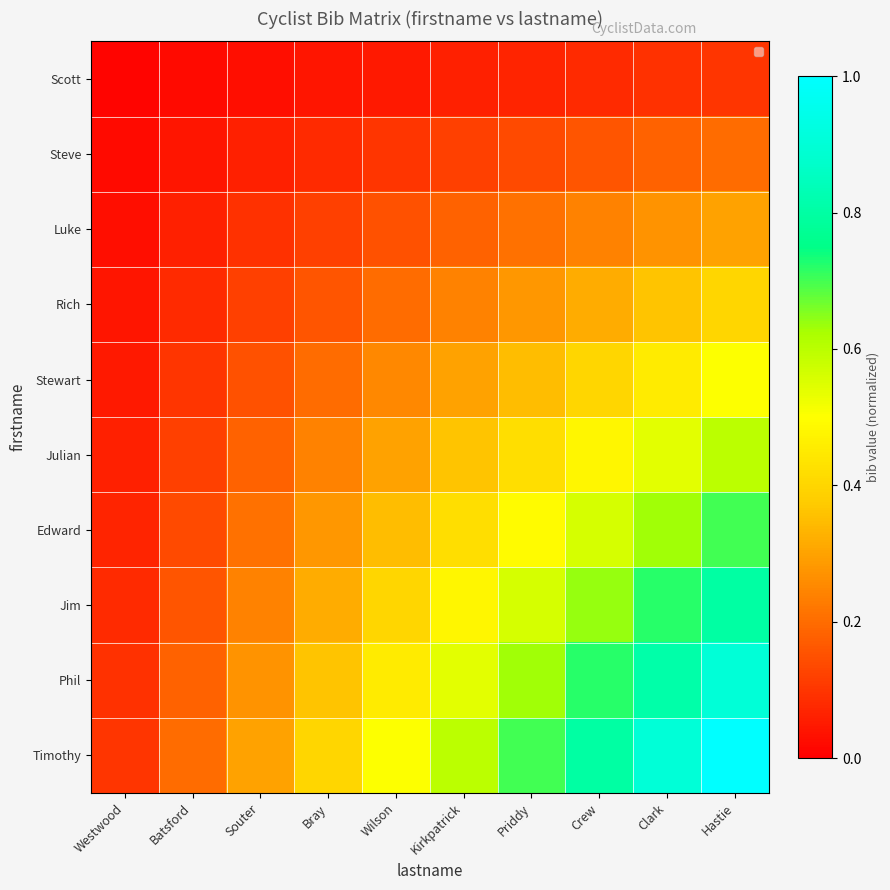

Which has a higher value, Westwood or Wilson?

Wilson